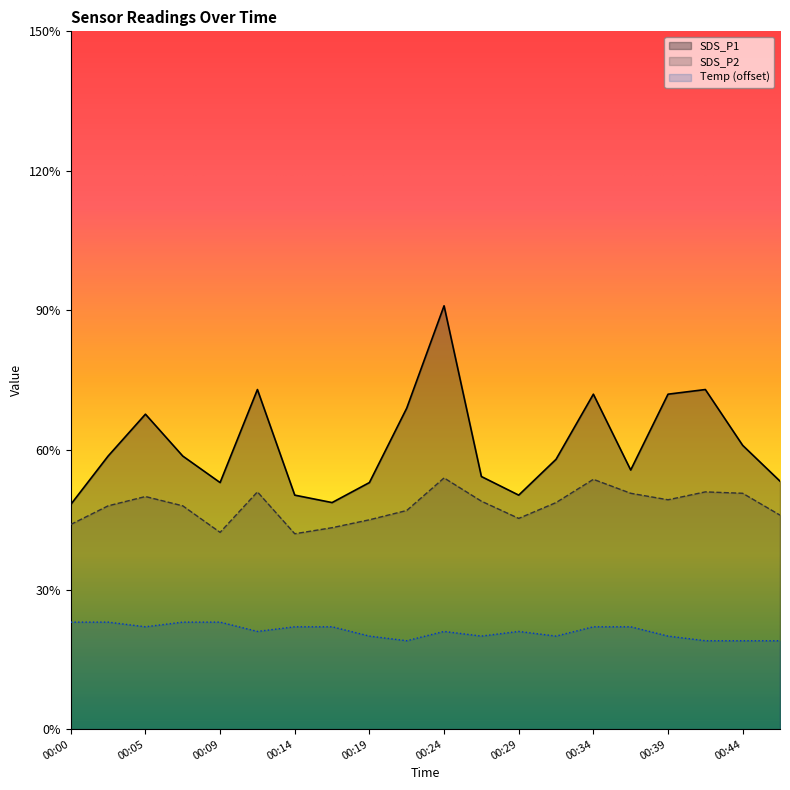

At which category is the sum across all series the highest?

00:24